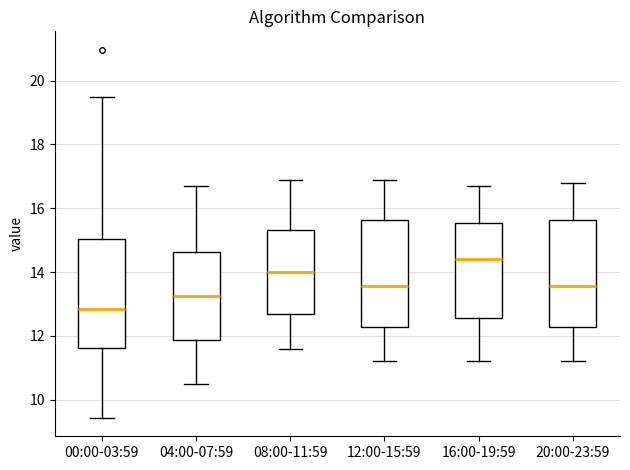

Reading left to right, read every box against the y-axis: the position of its median line, the range the box covers, and the ends of its whiskers. The values are not printed on the chart, so give them approximately, as read against the axis.

00:00-03:59: median 12.8, box 11.6 to 15.0, whiskers 9.4 to 19.6
04:00-07:59: median 13.2, box 11.8 to 14.6, whiskers 10.6 to 16.8
08:00-11:59: median 14.0, box 12.6 to 15.4, whiskers 11.6 to 17.0
12:00-15:59: median 13.6, box 12.2 to 15.6, whiskers 11.2 to 17.0
16:00-19:59: median 14.4, box 12.6 to 15.6, whiskers 11.2 to 16.8
20:00-23:59: median 13.6, box 12.2 to 15.6, whiskers 11.2 to 16.8